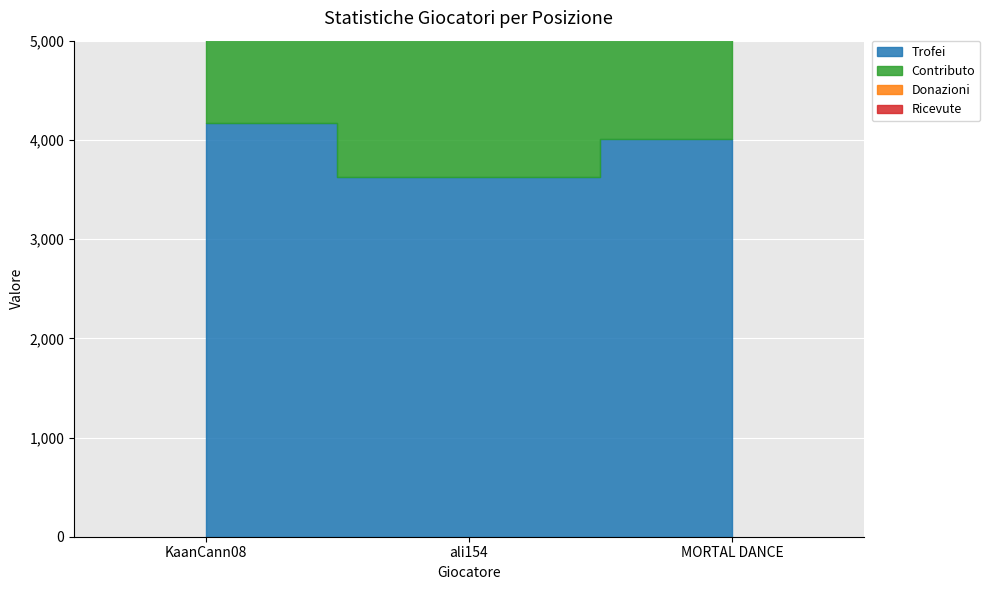

Between ali154 and MORTAL DANCE, which series saw the biggest shift?

Trofei